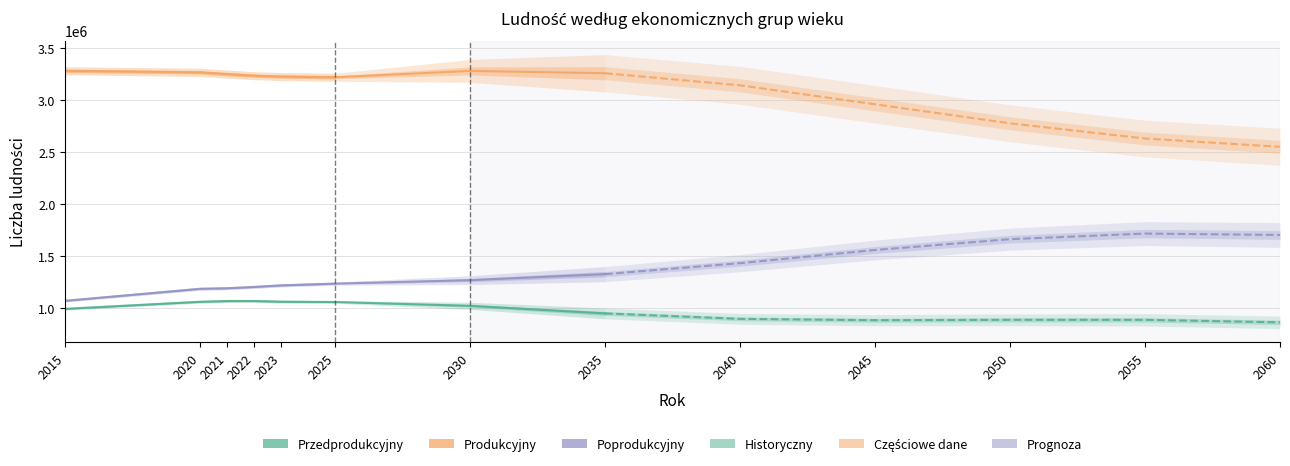

True or false: Przedprodukcyjny has a value of 573739 at 2022.

False